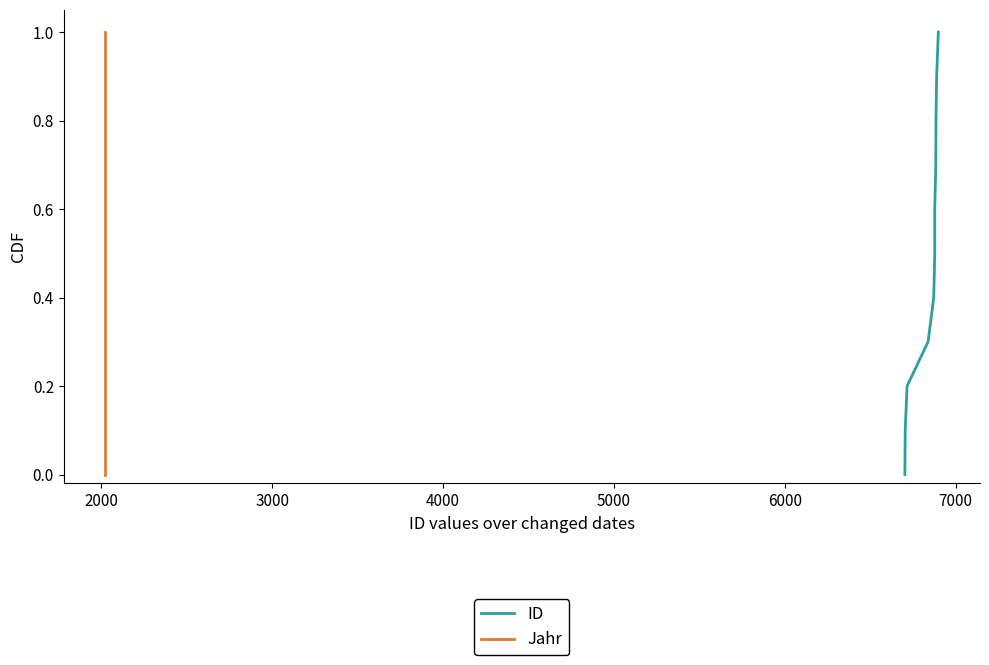

How many lines are shown in the chart?

2